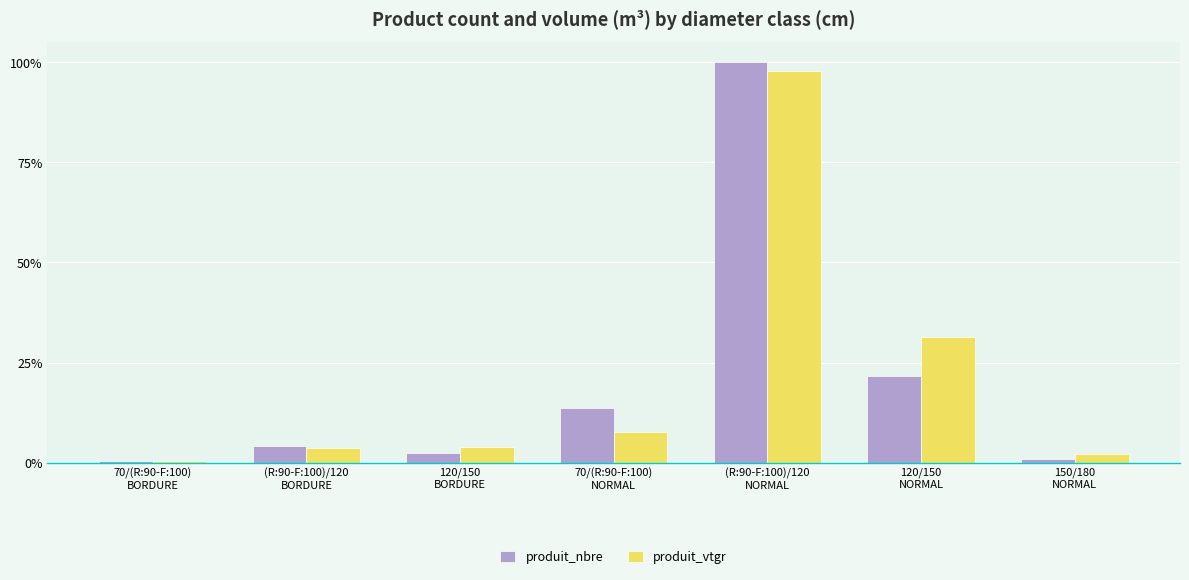

What are all the series names shown in the legend?

produit_nbre, produit_vtgr